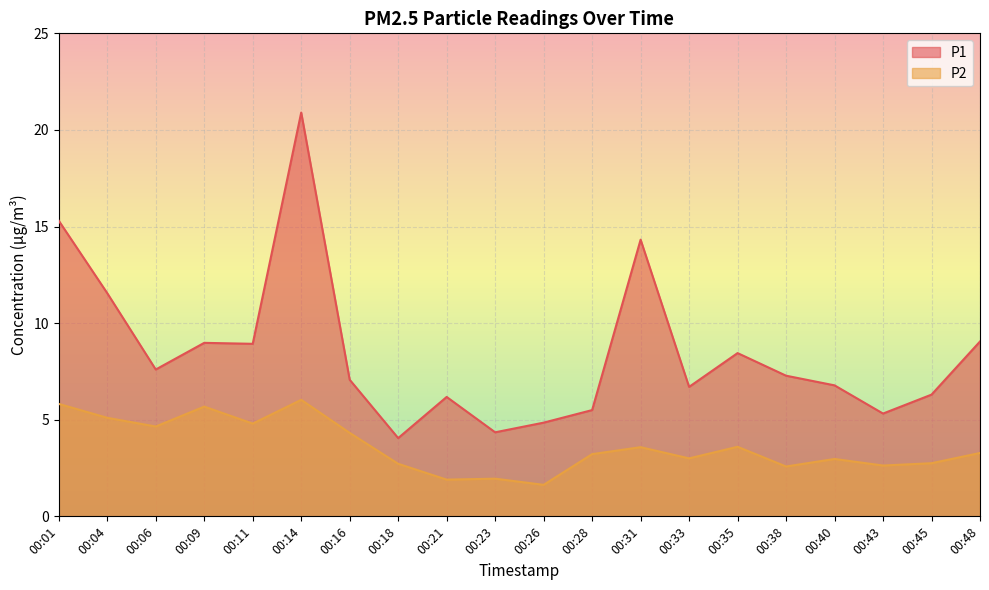

What is the difference between the maximum and minimum values in the P1 series?

16.8